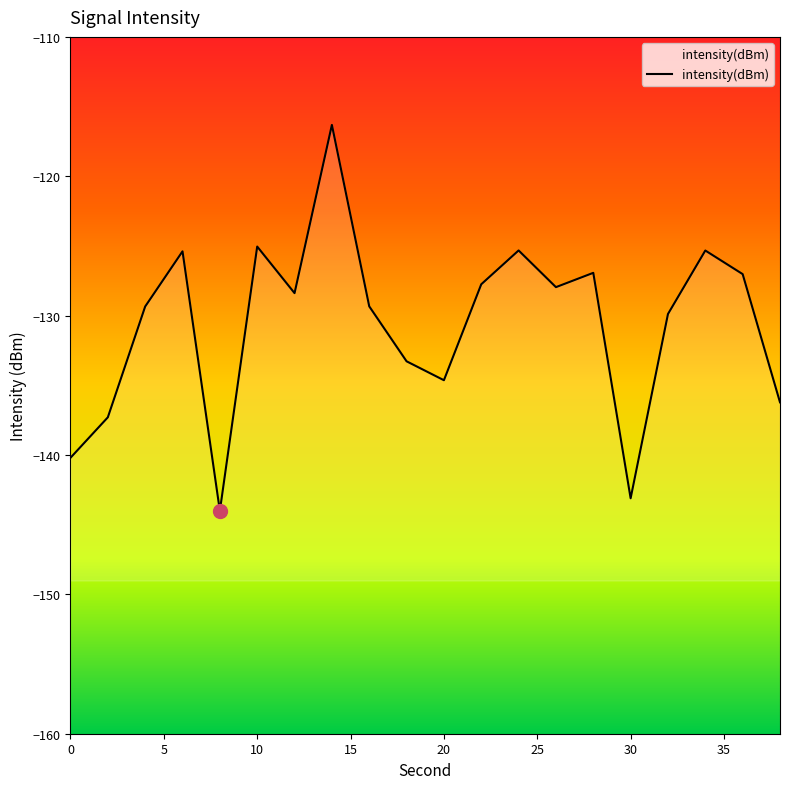

True or false: there are more than 0 points higher than both neighbors.

True